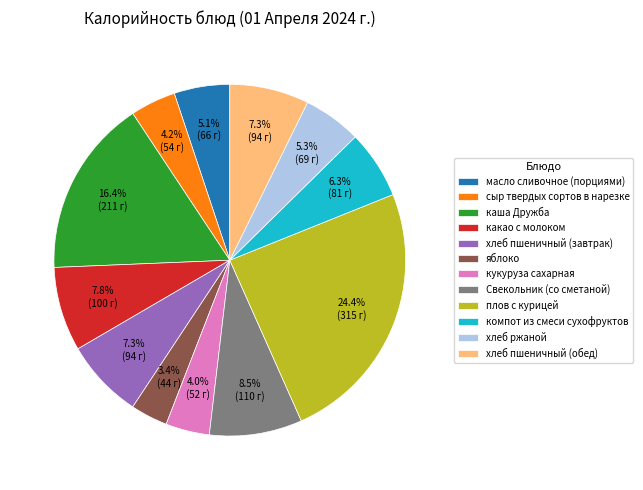

Does any single category account for the majority?

No